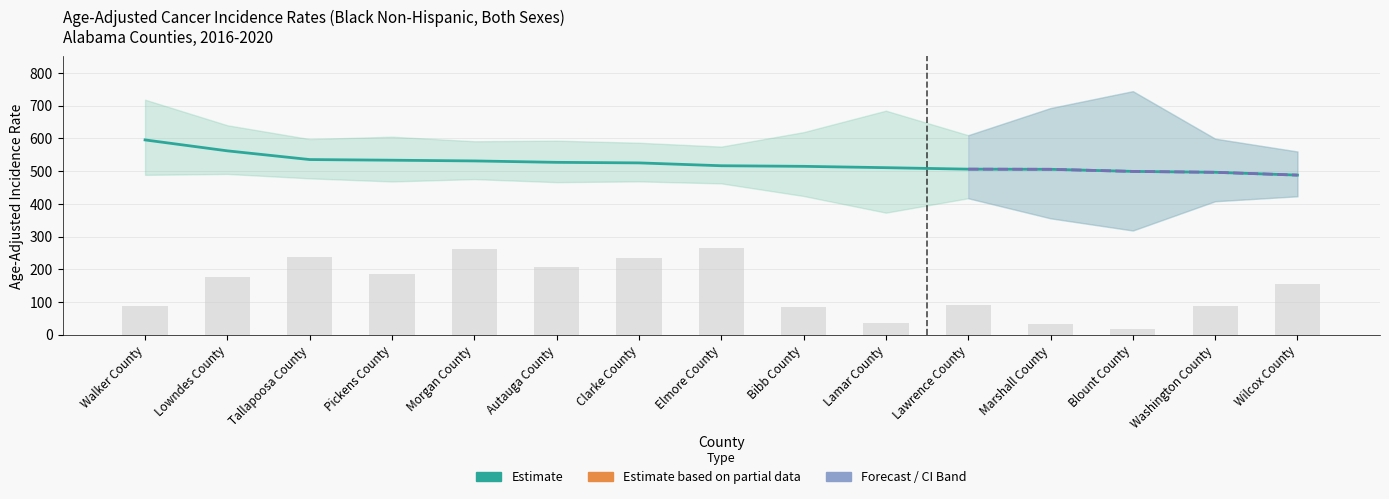

What is the label of the 13th bar from the left?

Blount County